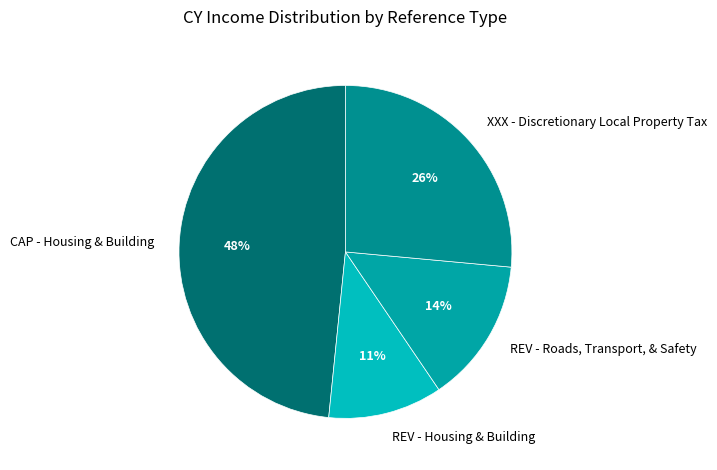

Does REV - Roads, Transport, & Safety account for over 50% of the chart?

No